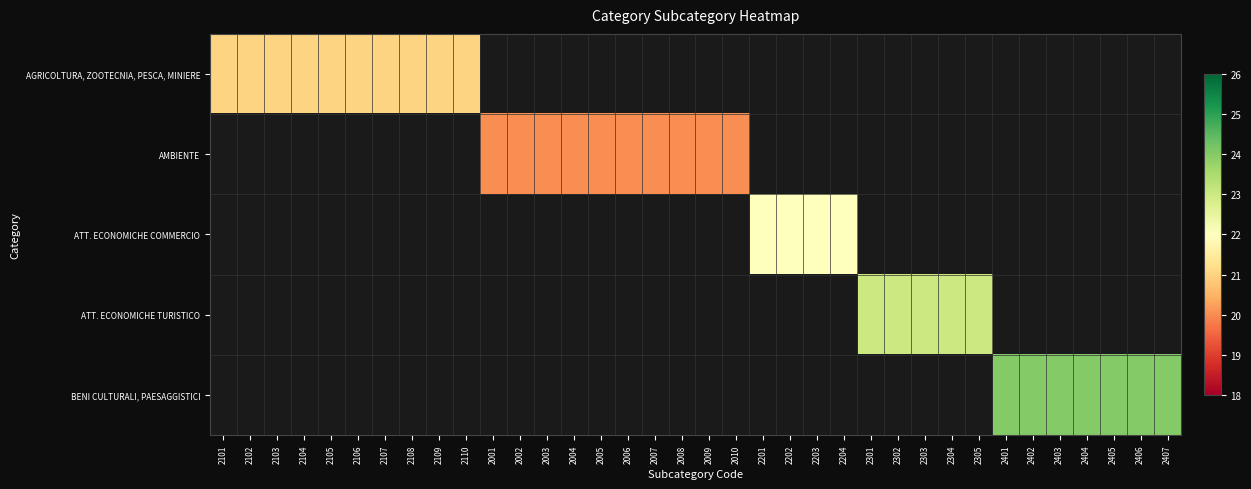

At how many categories does at least one series exceed 22?

12